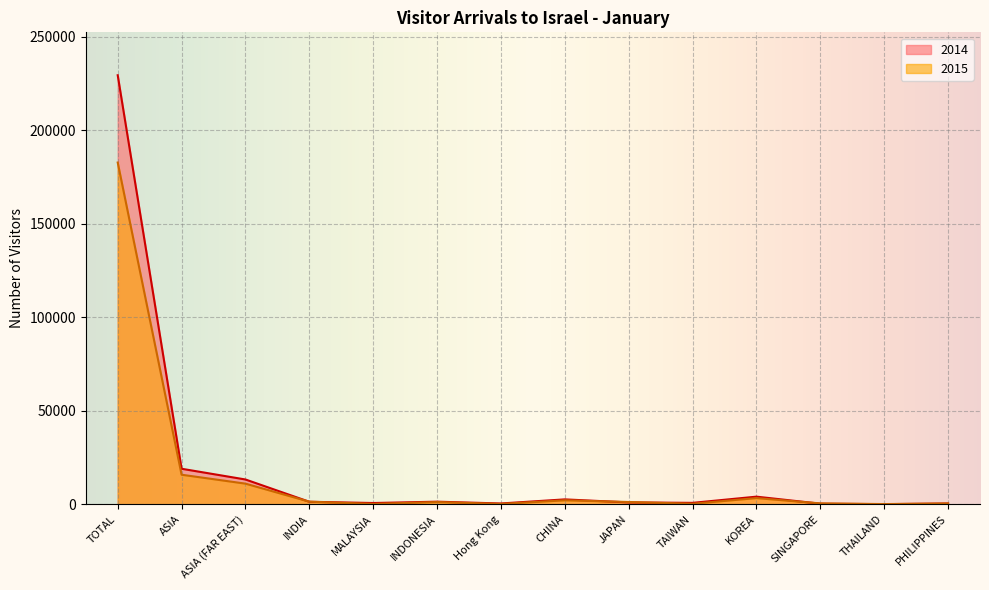

What is the total value across all series at THAILAND?

212